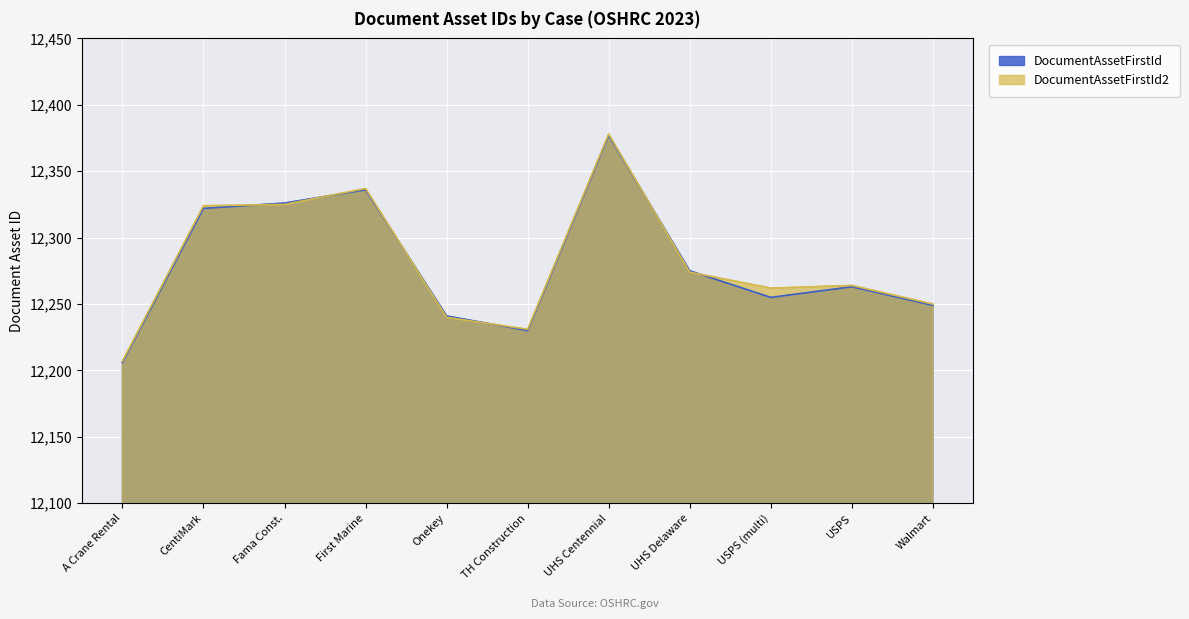

At which label does DocumentAssetFirstId2 reach its peak?

UHS Centennial